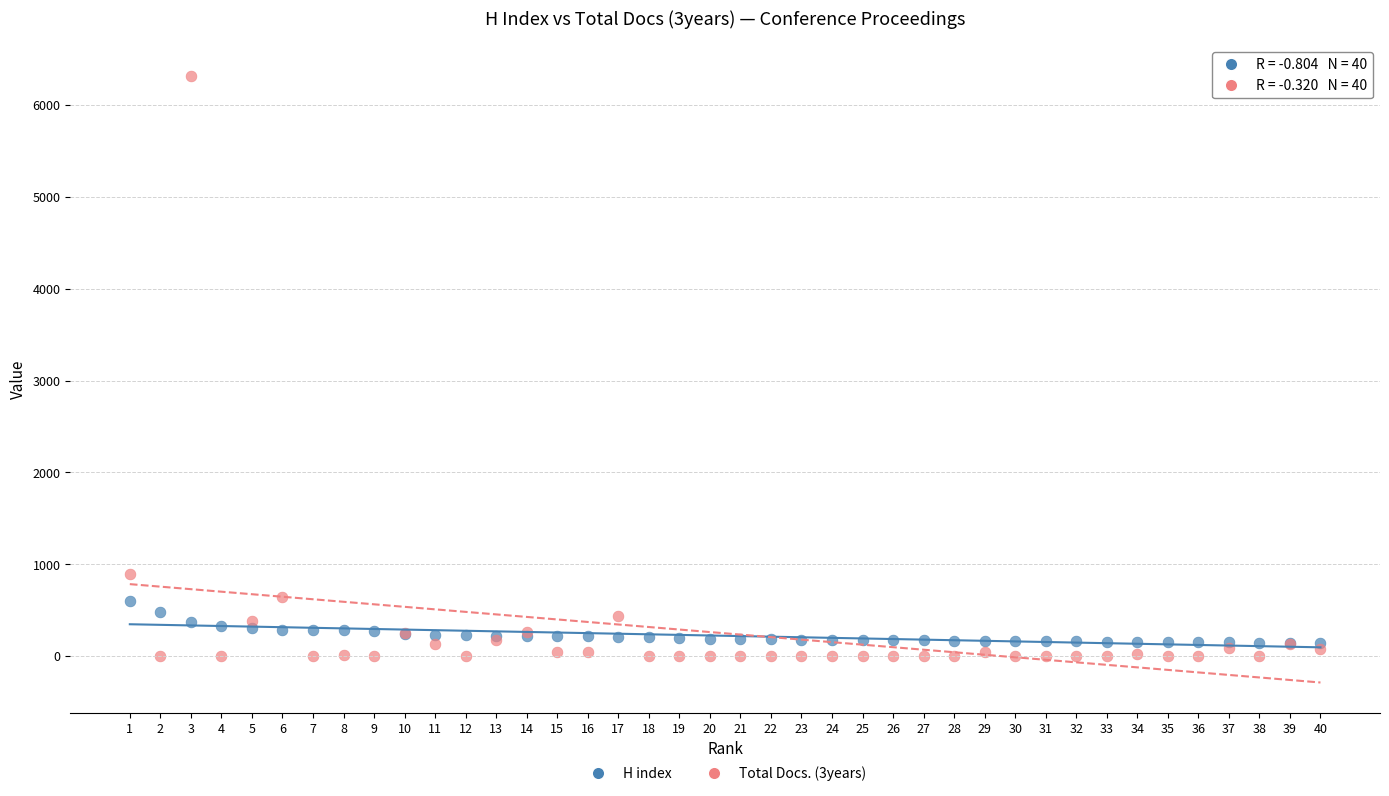

Which series contains the lowest Y value?

Total Docs. (3years)